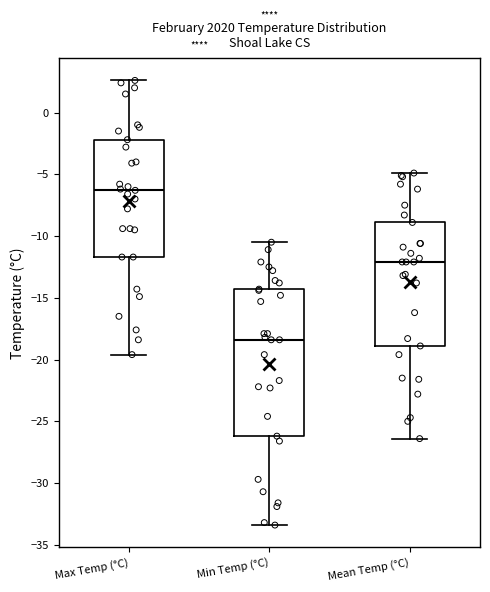

Reading left to right, read every box against the y-axis: the position of its median line, the range the box covers, and the ends of its whiskers. The values are not printed on the chart, so give them approximately, as read against the axis.

Max Temp (°C): median -6.5, box -11.5 to -2.0, whiskers -19.5 to 2.5
Min Temp (°C): median -18.5, box -26.0 to -14.5, whiskers -33.5 to -10.5
Mean Temp (°C): median -12.0, box -19.0 to -9.0, whiskers -26.5 to -5.0